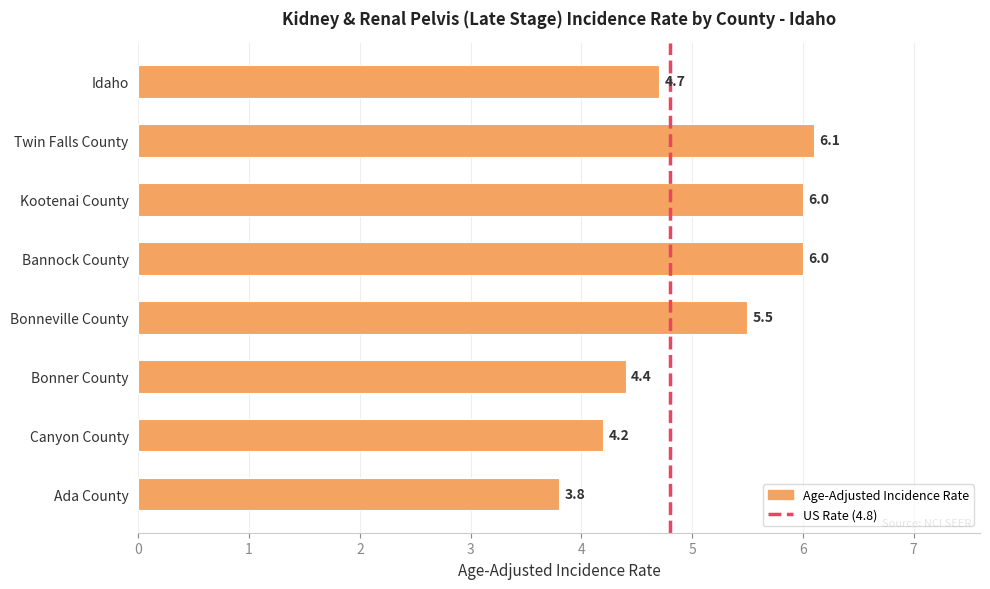

What is the difference between the maximum and second lowest values?

1.9